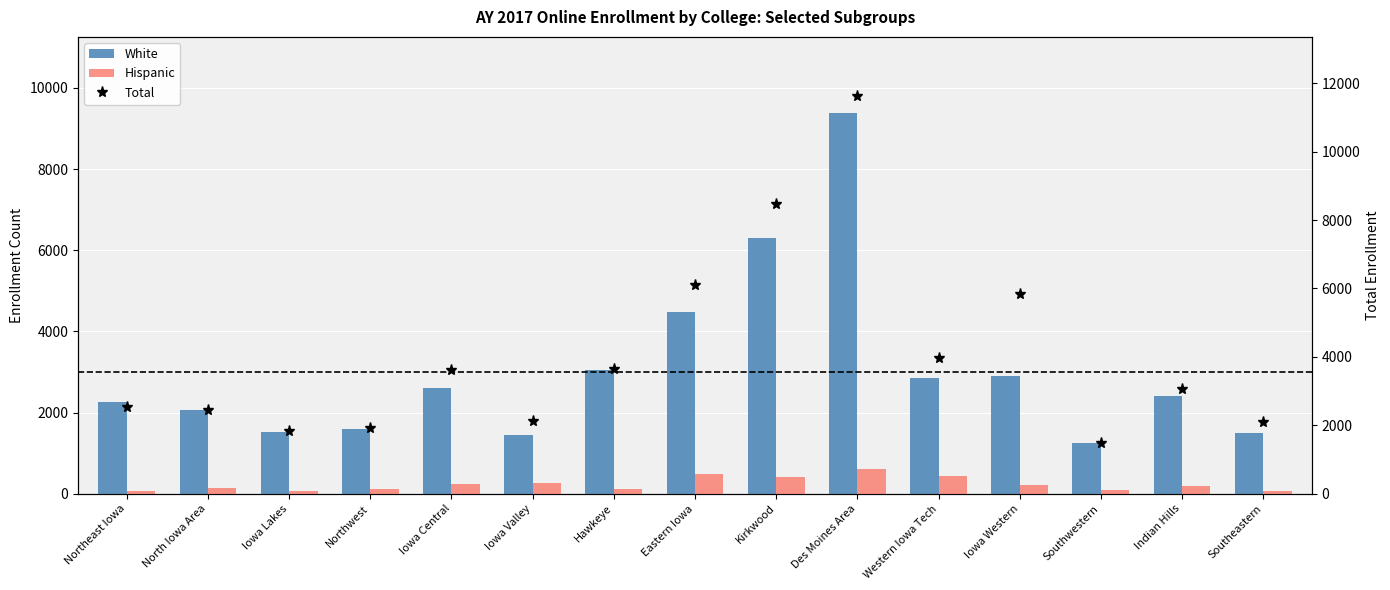

How many data points does each series have?

15